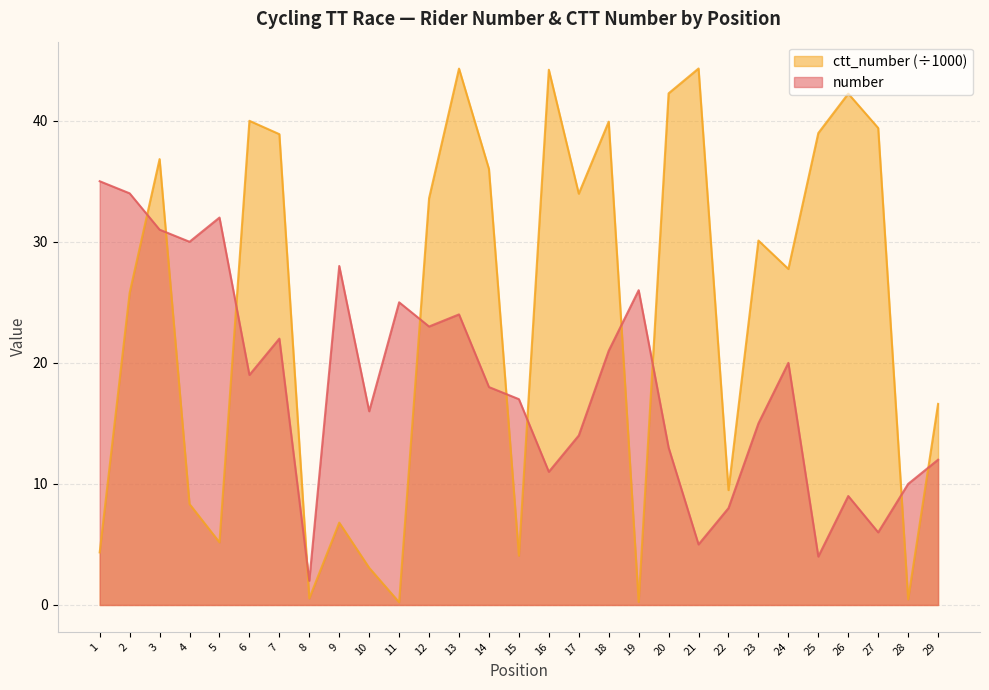

What is the smallest value displayed?

0.2